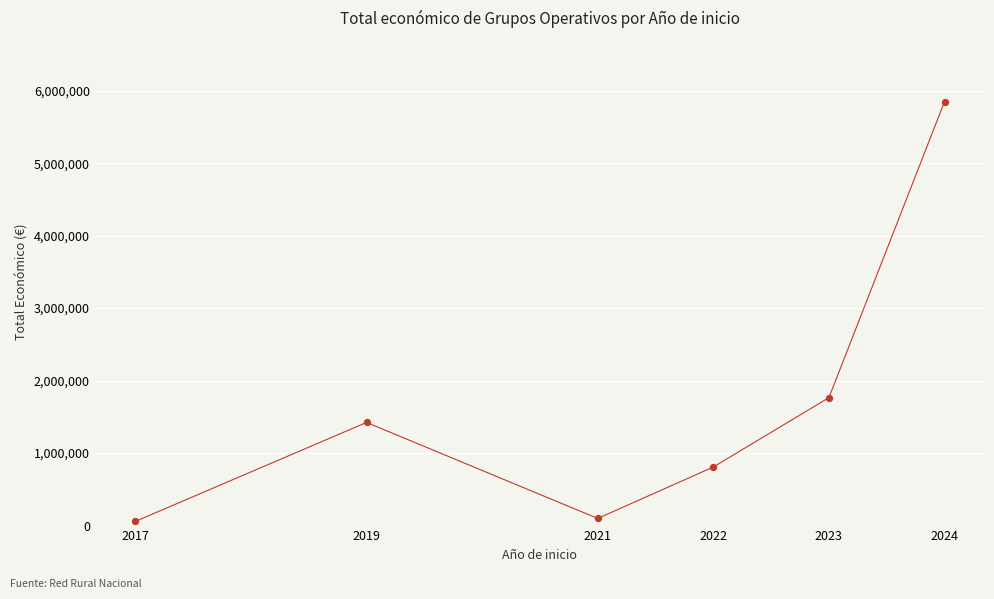

Between 2022 and 2019, which is larger?

2019